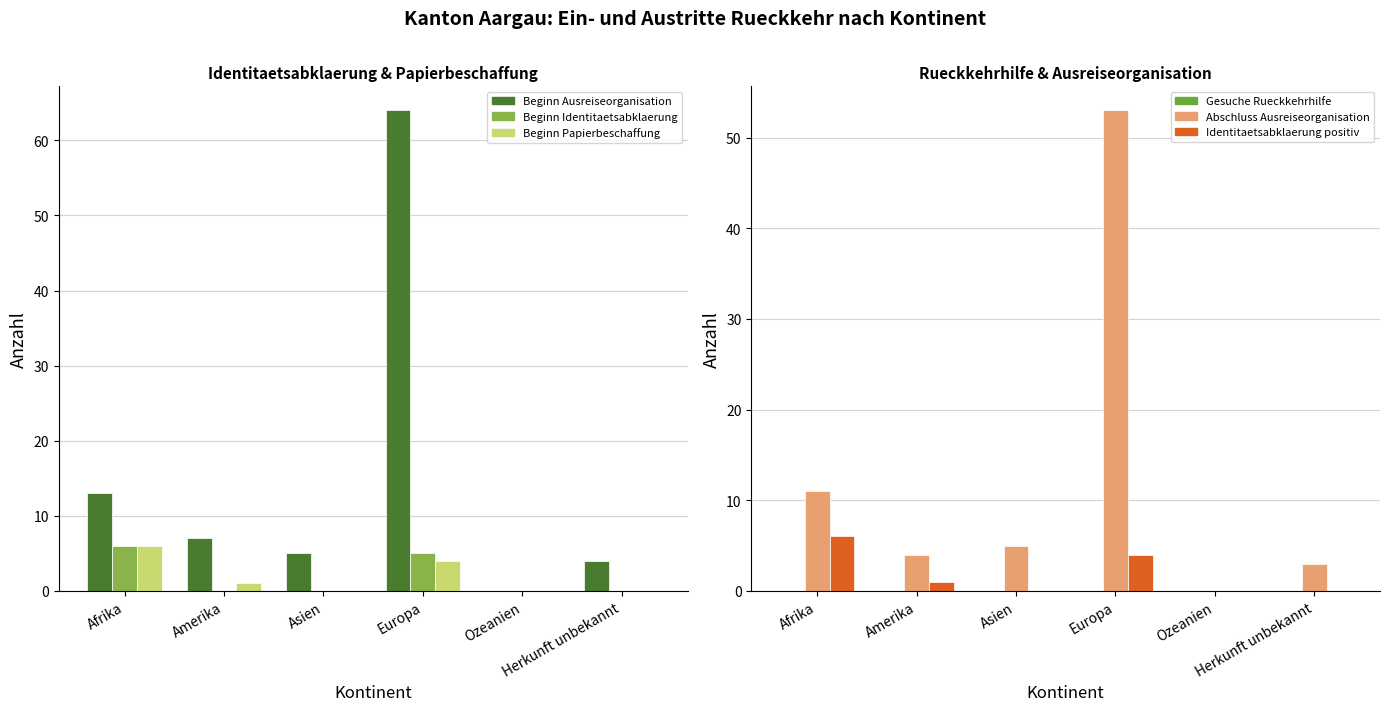

What position from the left is Amerika?

2